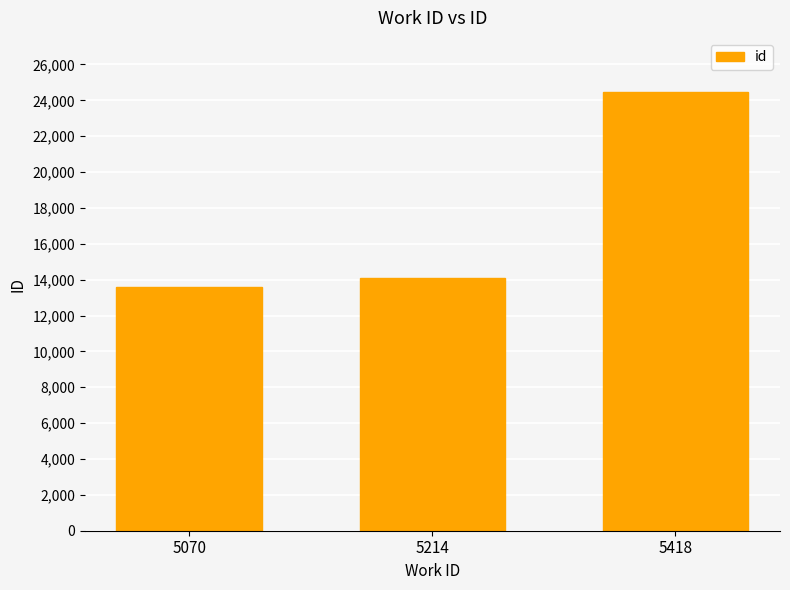

What is the ratio of the value at 5070 to the value at 5214?

1.0